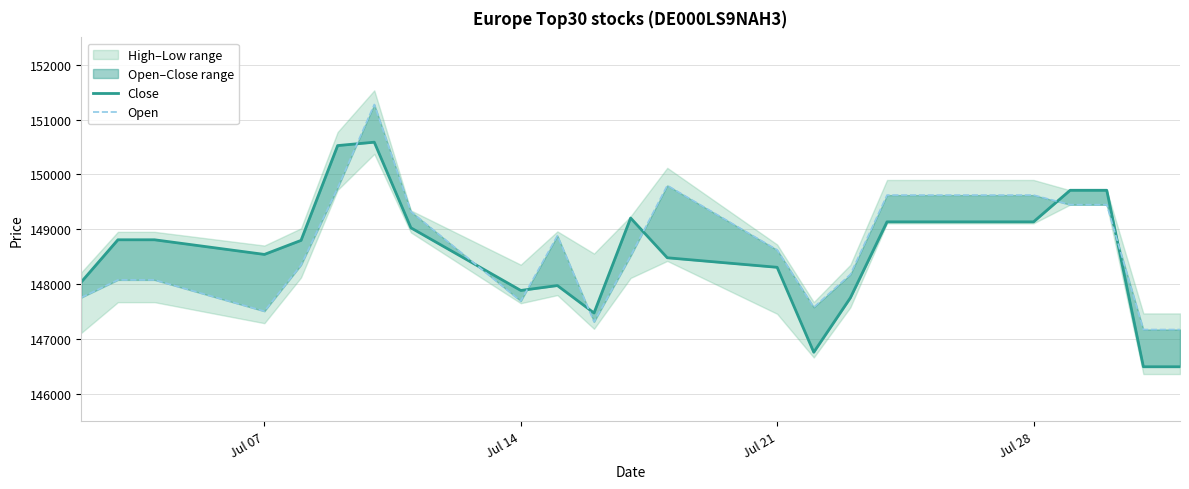

What is the total value across all series at Jul 07?

295795